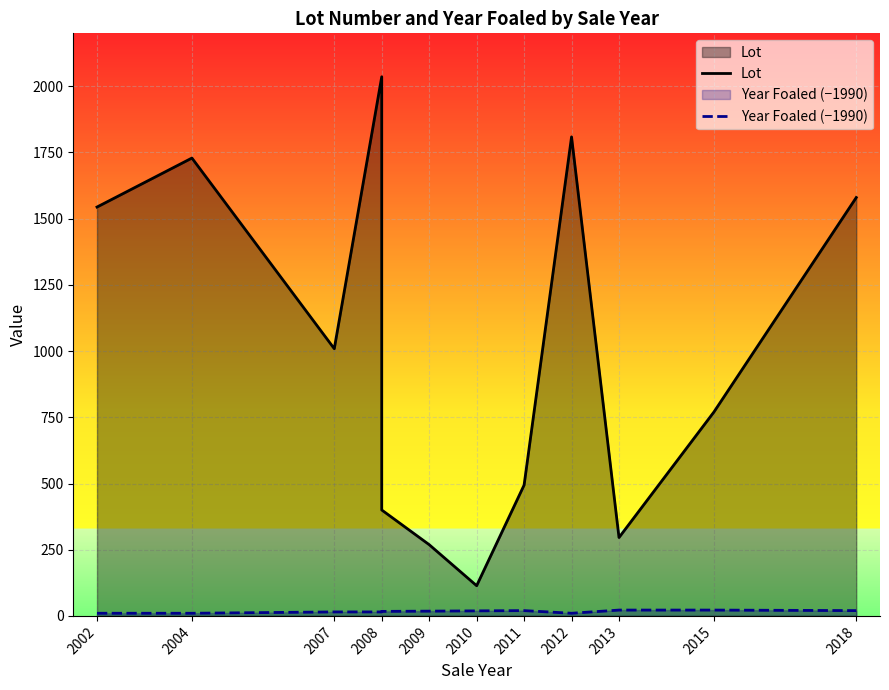

Count the number of data series in this chart.

2